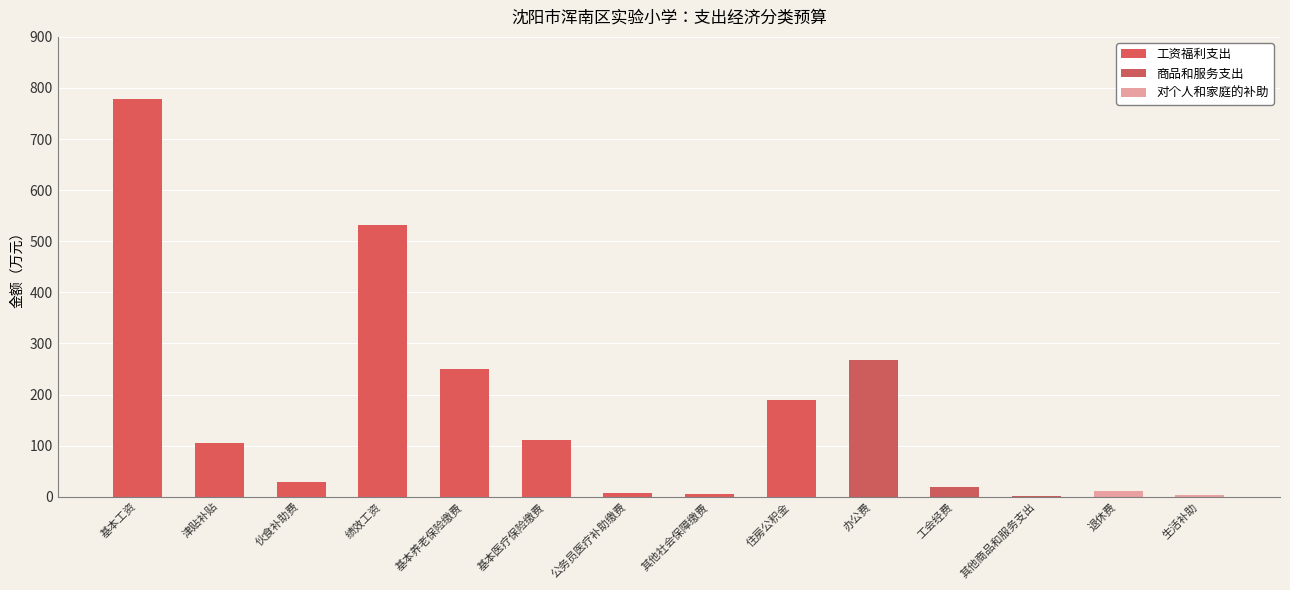

What value does the data have at 住房公积金?

189.7